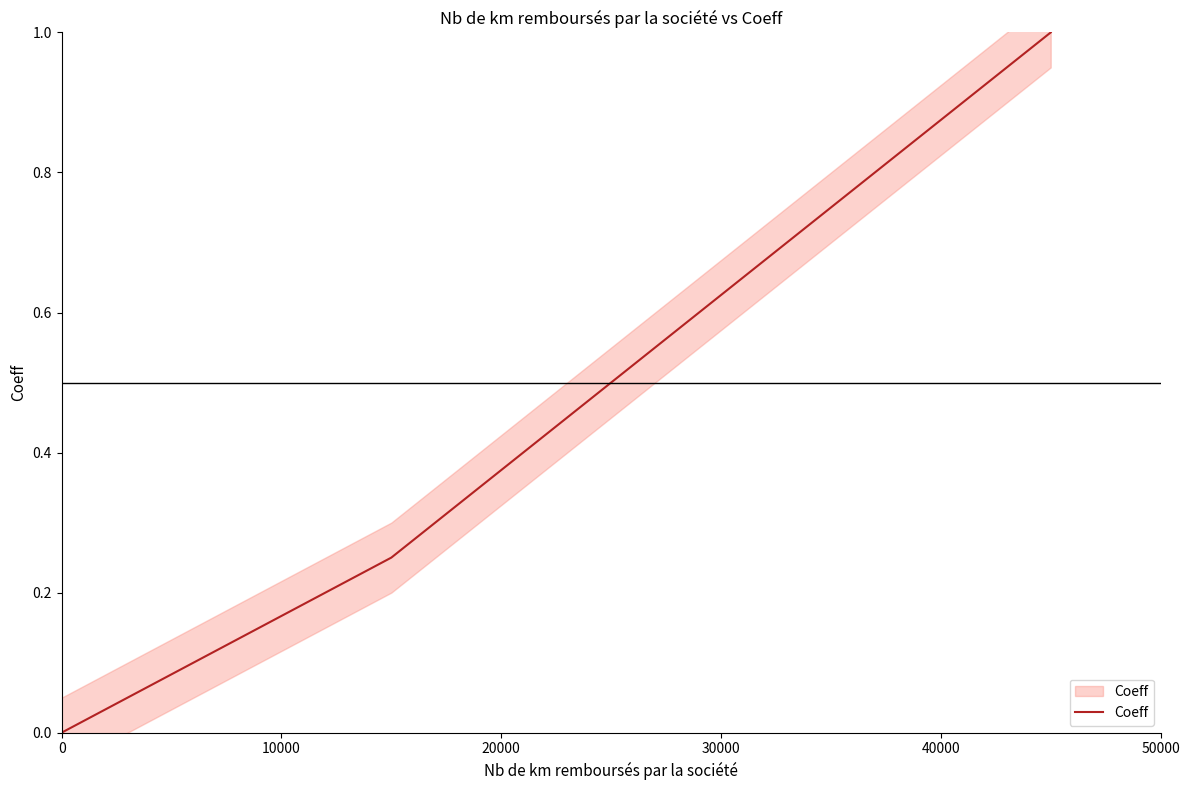

How many positive values are there?

4